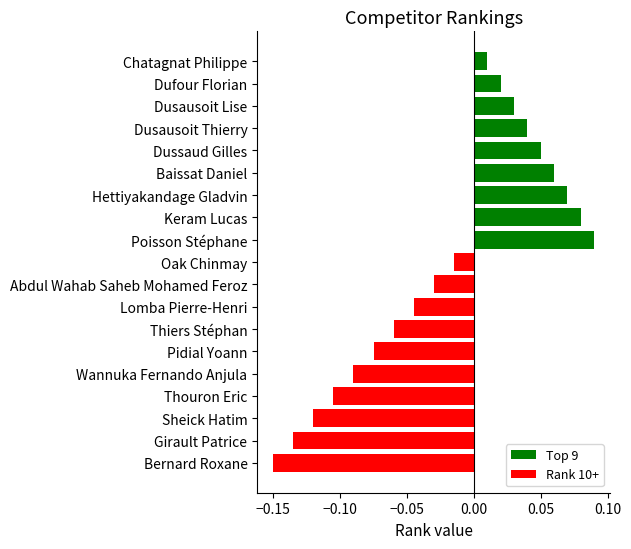

Where is the data nearest to the value 0?

Chatagnat Philippe